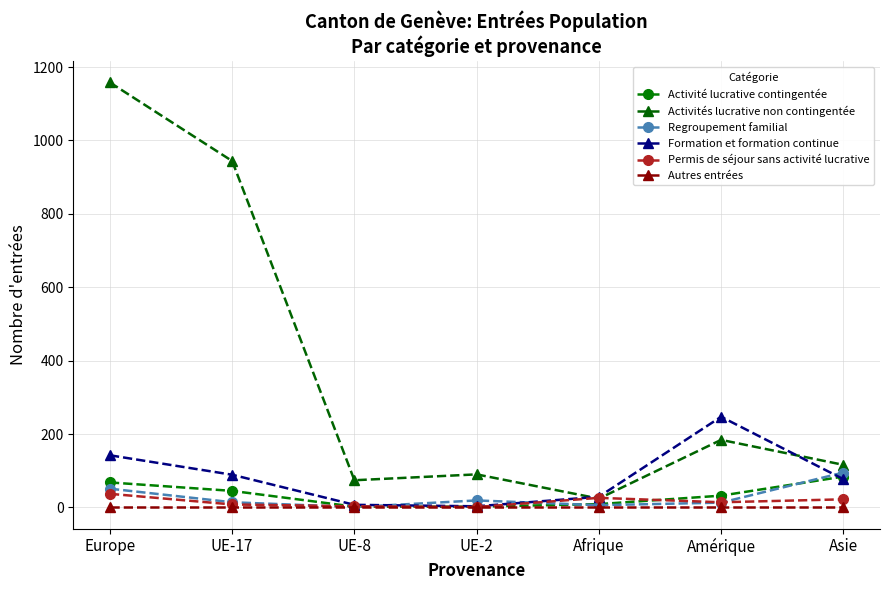

Which series has the largest total across all categories?

Activités lucrative non contingentée